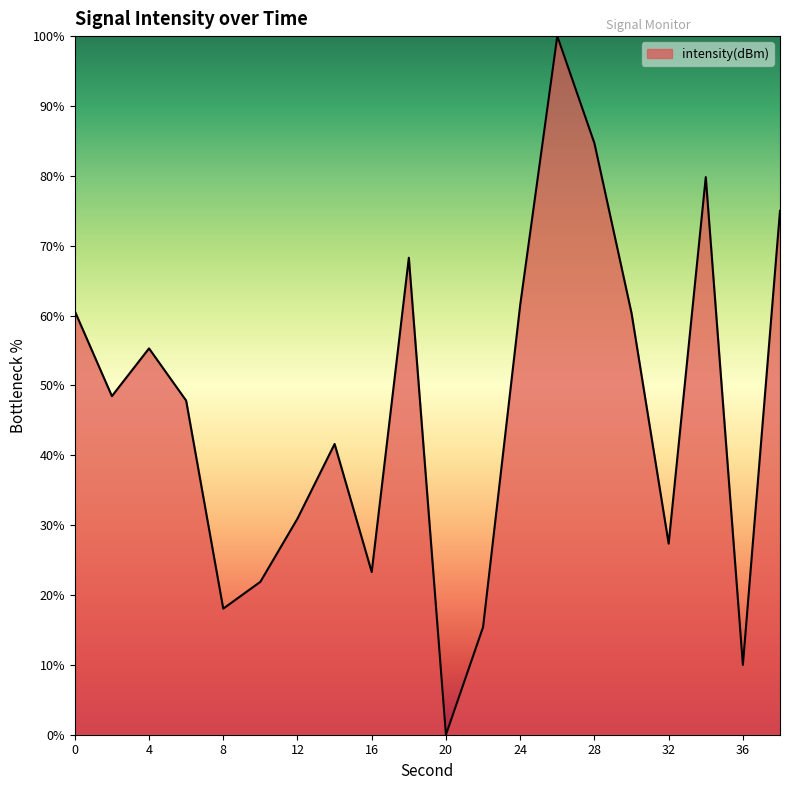

What is the difference between the maximum and second lowest values?

90.0